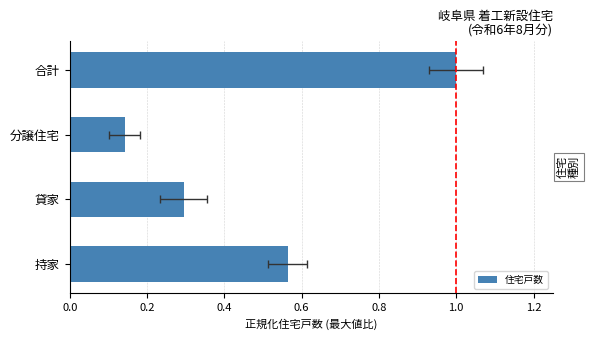

The chart shows a value of 0.3 at 持家. True or false?

False